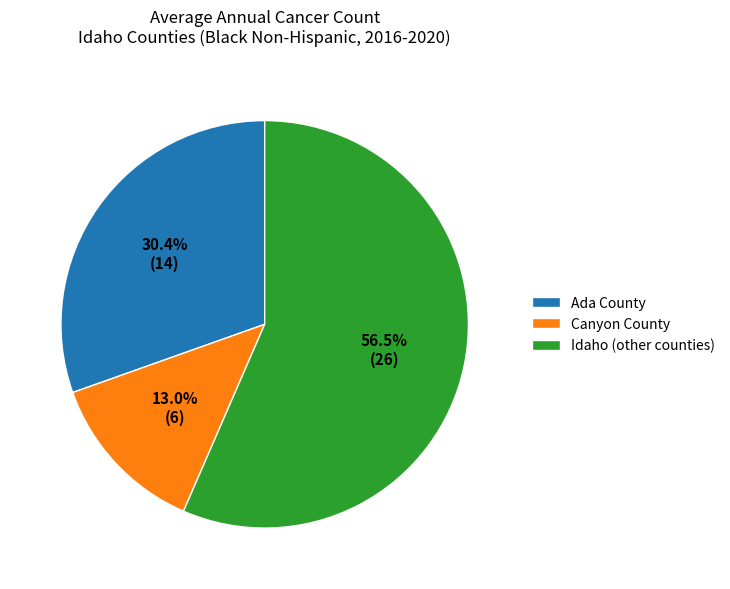

How many segments does this pie chart have?

3